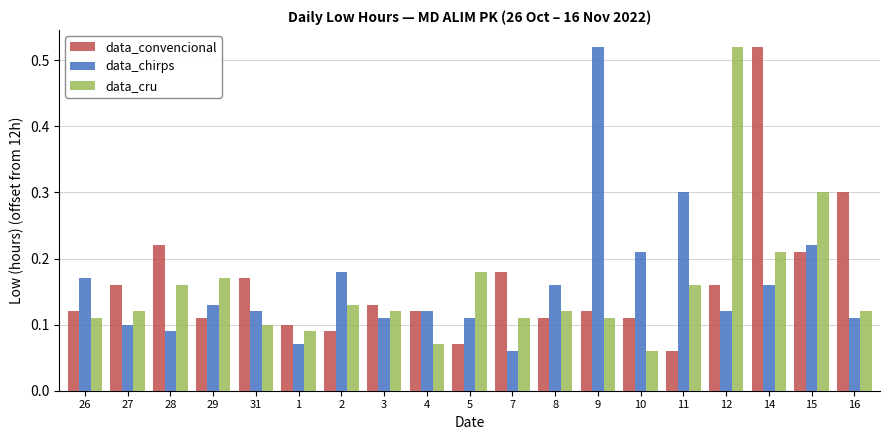

What is the spread (max minus min) of values at 12?

0.4